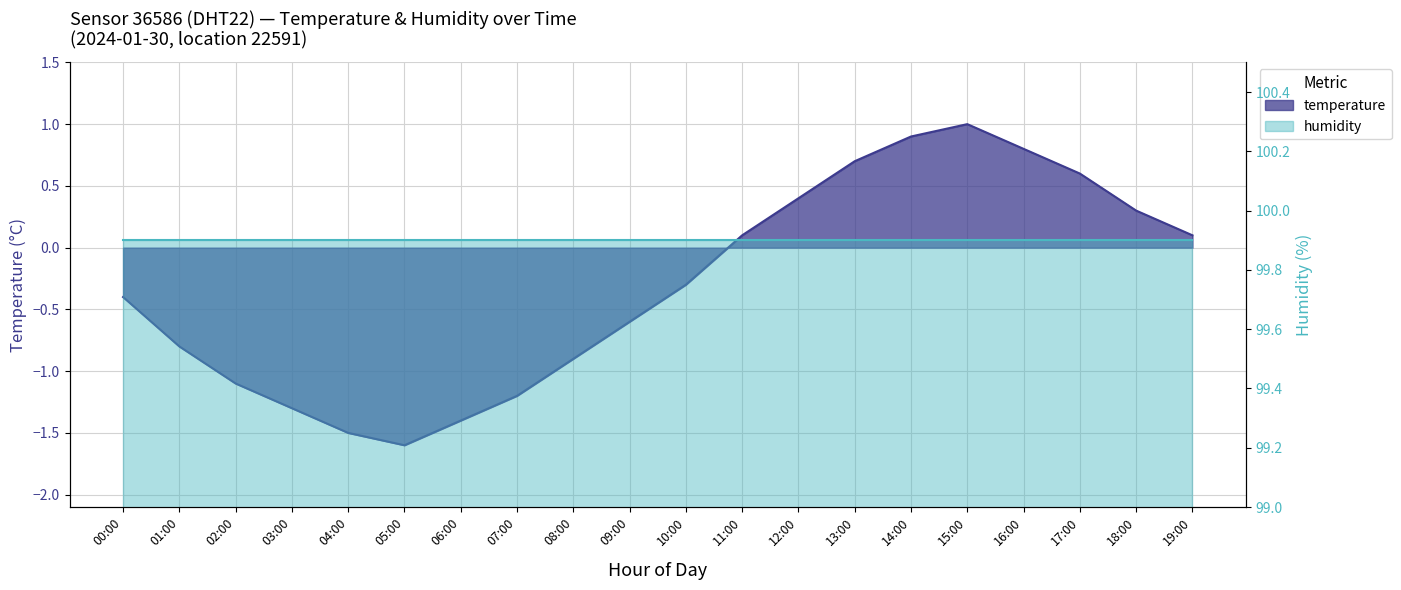

What is the maximum value shown in the chart?

1.0